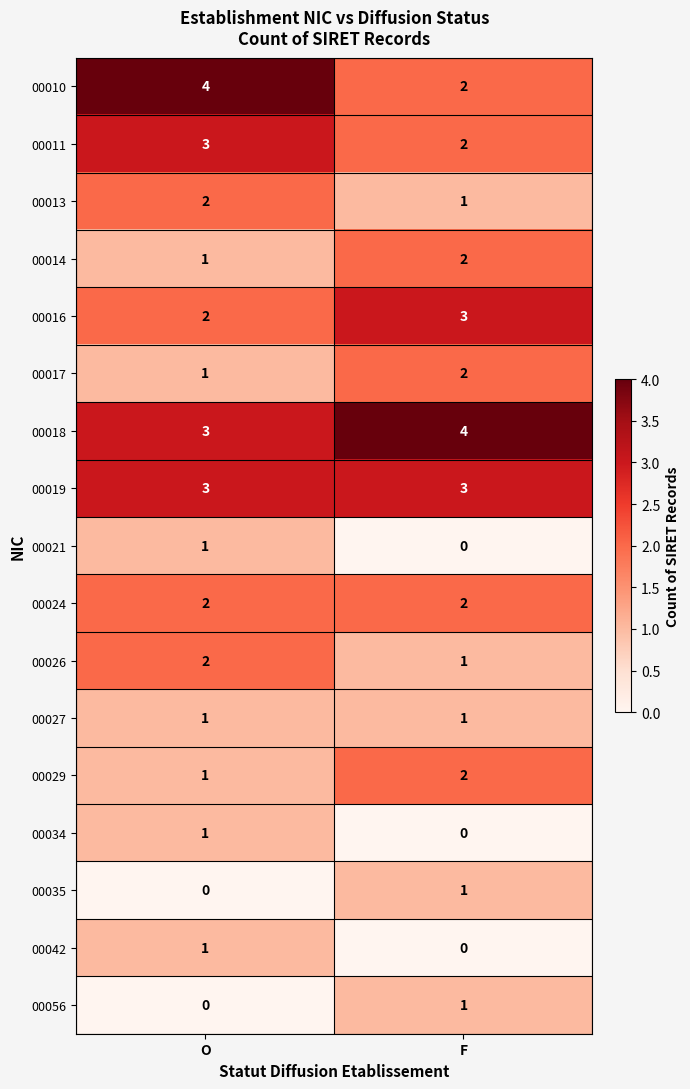

Between O and F, which series saw the biggest shift?

00010